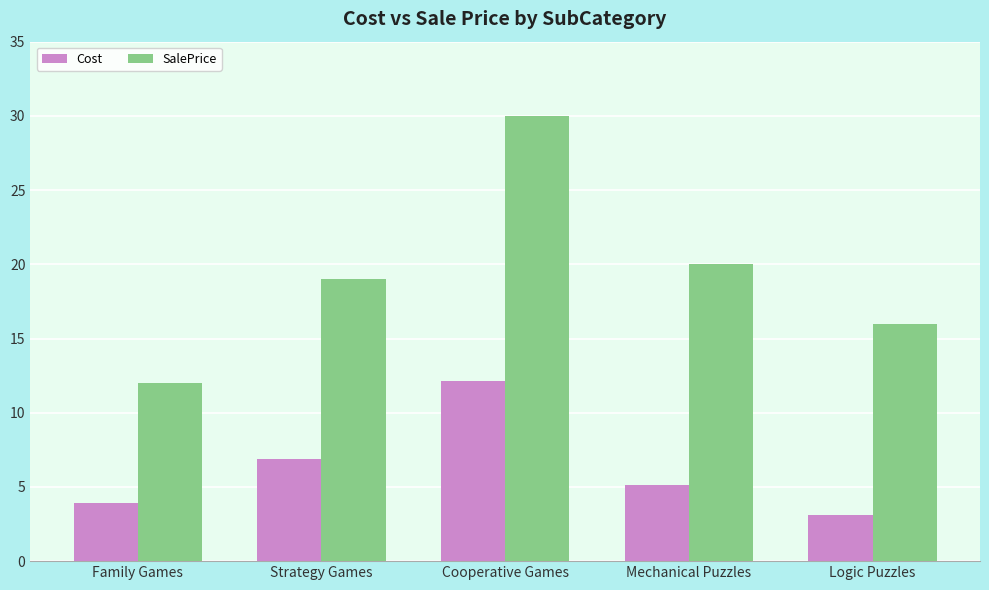

True or false: SalePrice has a value of 10.4 at Mechanical Puzzles.

False